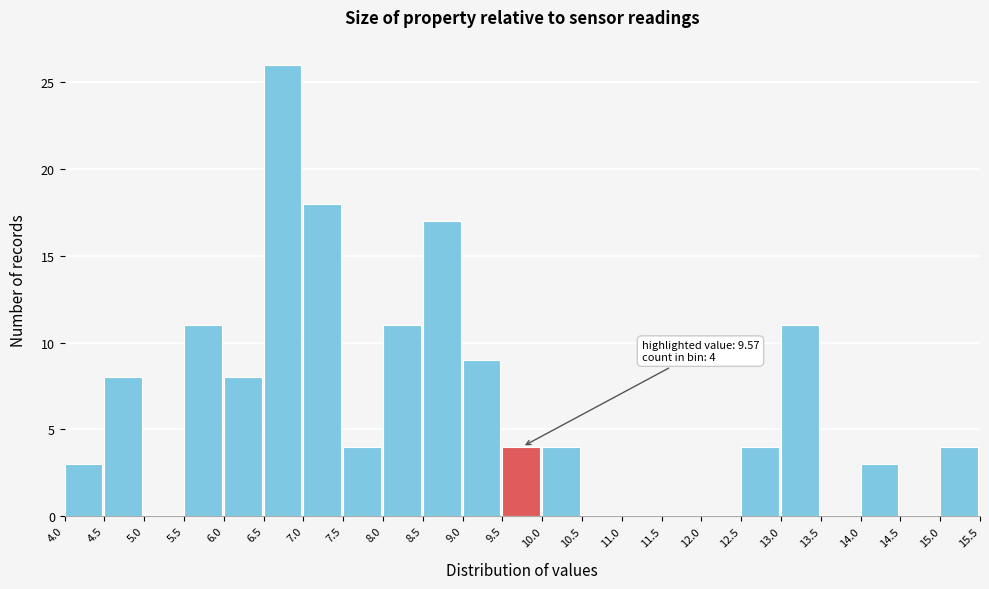

Which range on the x-axis has the tallest bar?

6.5 to 7.0